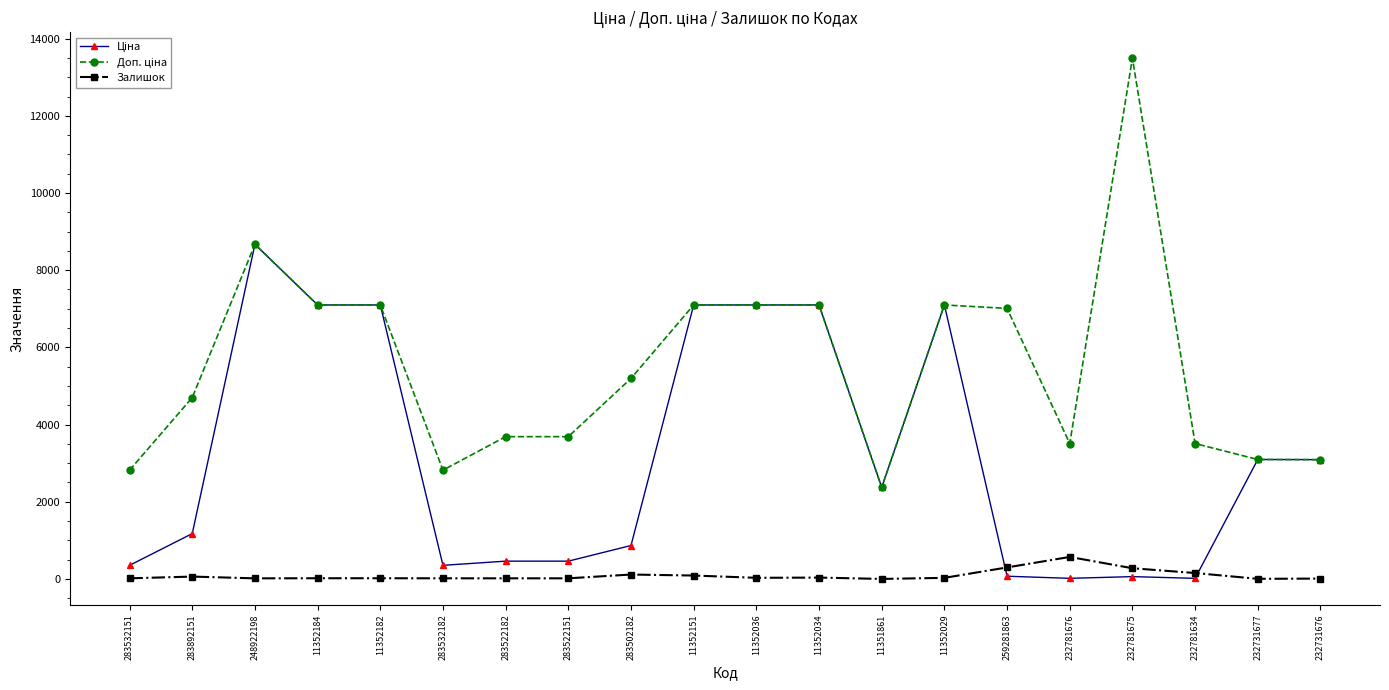

At which category is the sum across all series the highest?

248922198